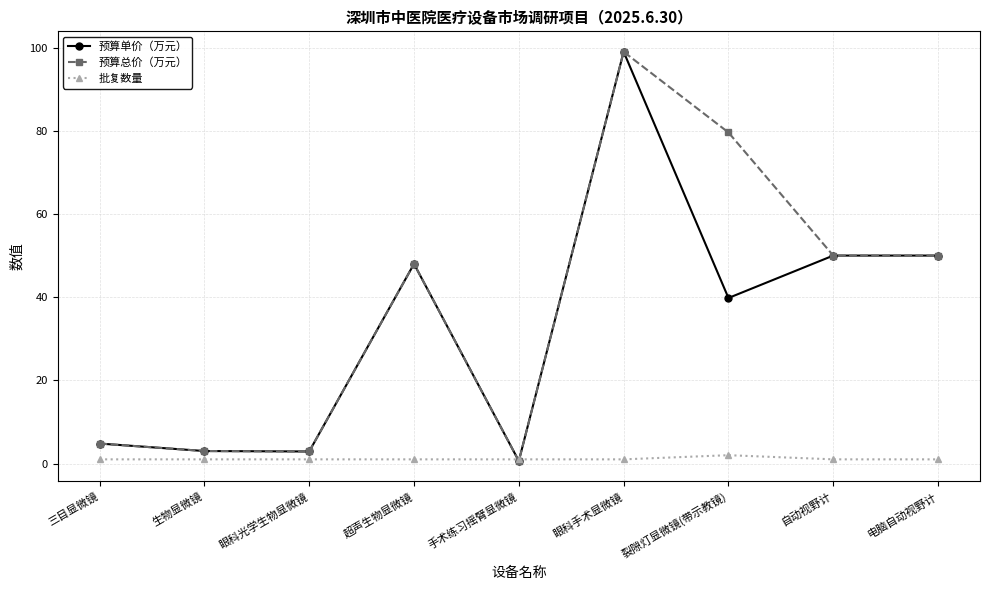

At how many categories does at least one series exceed 34?

5